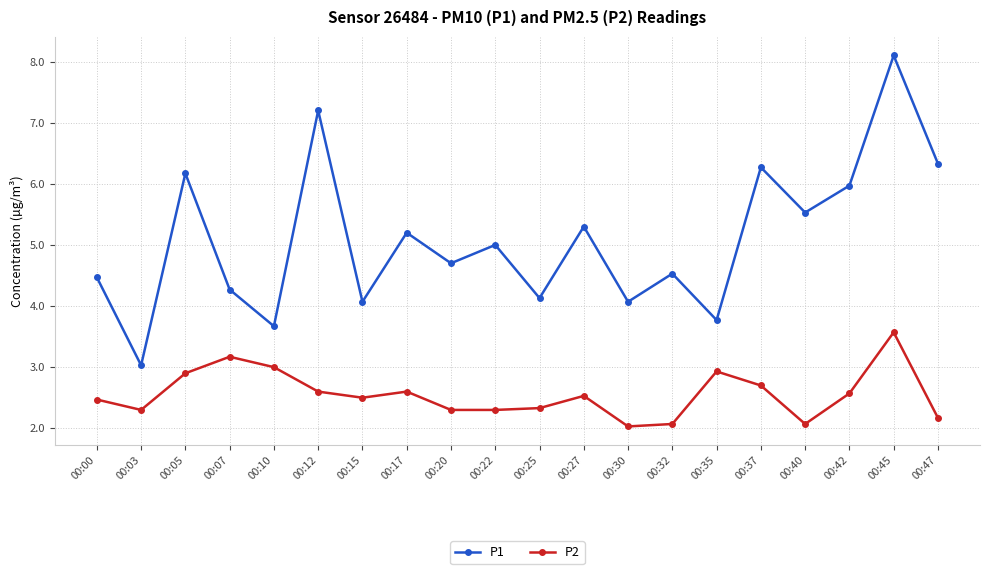

True or false: P2 has more than 0 interior local peaks.

True